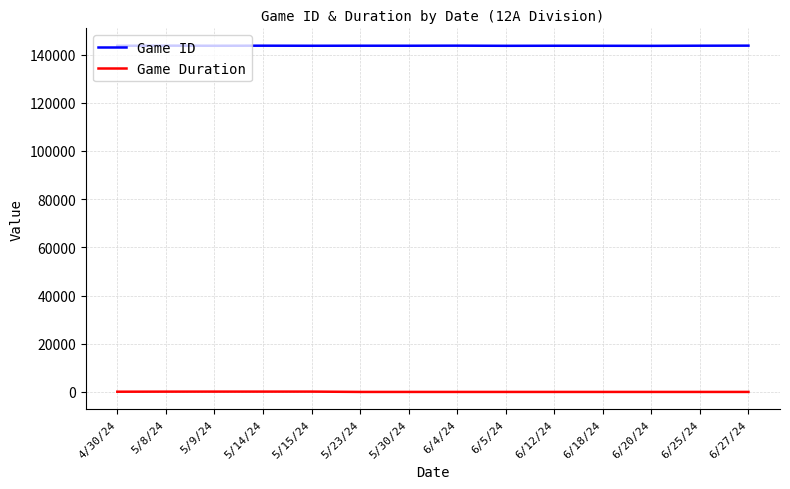

True or false: Game Duration and Game ID cross at least once.

False